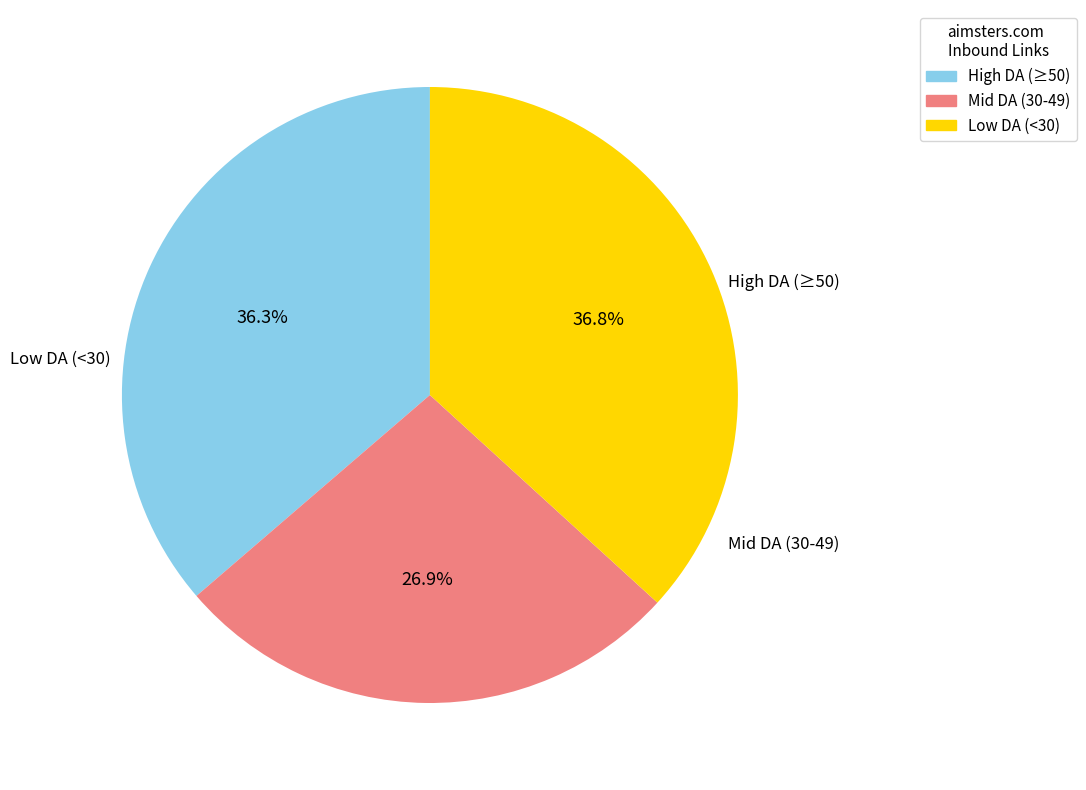

Does any single category account for the majority?

No